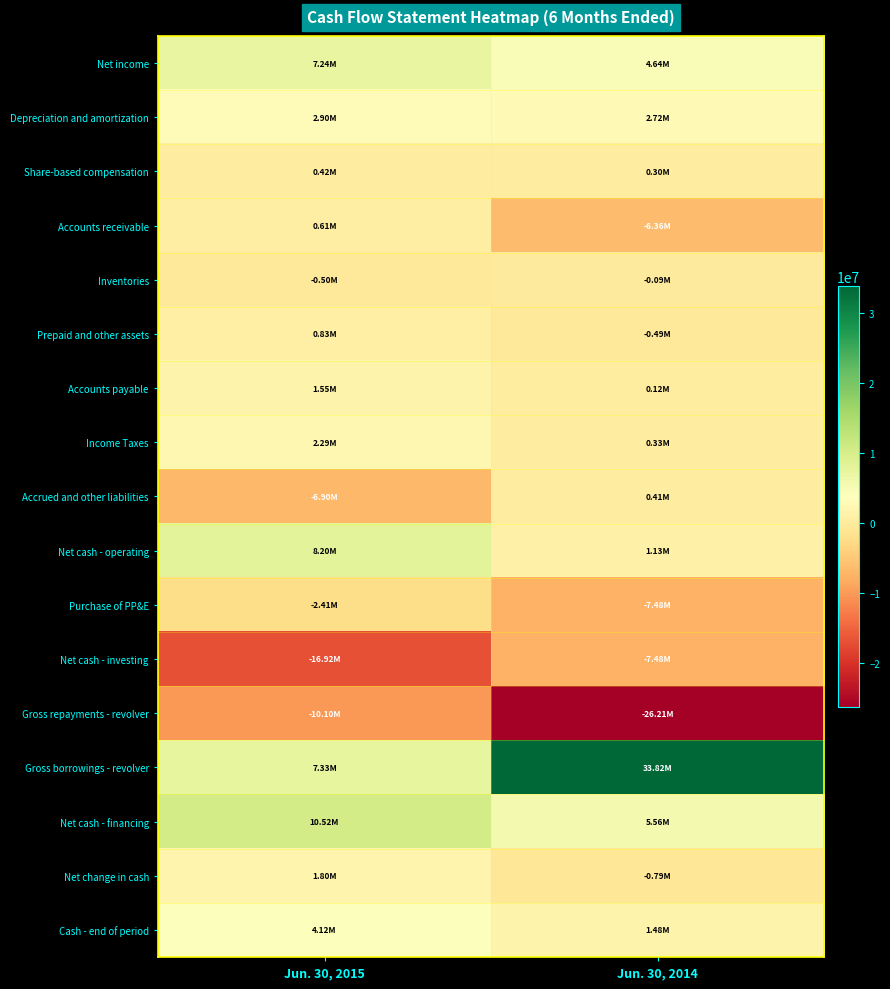

Reading right to left, list all the values displayed in this chart.

Net income: Jun. 30, 2014=4640000	Jun. 30, 2015=7235000
Depreciation and amortization: Jun. 30, 2014=2717000	Jun. 30, 2015=2902000
Share-based compensation: Jun. 30, 2014=304000	Jun. 30, 2015=422000
Accounts receivable: Jun. 30, 2014=-6357000	Jun. 30, 2015=608000
Inventories: Jun. 30, 2014=-92000	Jun. 30, 2015=-496000
Prepaid and other assets: Jun. 30, 2014=-492000	Jun. 30, 2015=835000
Accounts payable: Jun. 30, 2014=119000	Jun. 30, 2015=1546000
Income Taxes: Jun. 30, 2014=327000	Jun. 30, 2015=2285000
Accrued and other liabilities: Jun. 30, 2014=408000	Jun. 30, 2015=-6900000
Net cash - operating: Jun. 30, 2014=1128000	Jun. 30, 2015=8203000
Purchase of PP&E: Jun. 30, 2014=-7480000	Jun. 30, 2015=-2408000
Net cash - investing: Jun. 30, 2014=-7480000	Jun. 30, 2015=-16920000
Gross repayments - revolver: Jun. 30, 2014=-26212000	Jun. 30, 2015=-10102000
Gross borrowings - revolver: Jun. 30, 2014=33824000	Jun. 30, 2015=7334000
Net cash - financing: Jun. 30, 2014=5564000	Jun. 30, 2015=10522000
Net change in cash: Jun. 30, 2014=-788000	Jun. 30, 2015=1805000
Cash - end of period: Jun. 30, 2014=1478000	Jun. 30, 2015=4117000